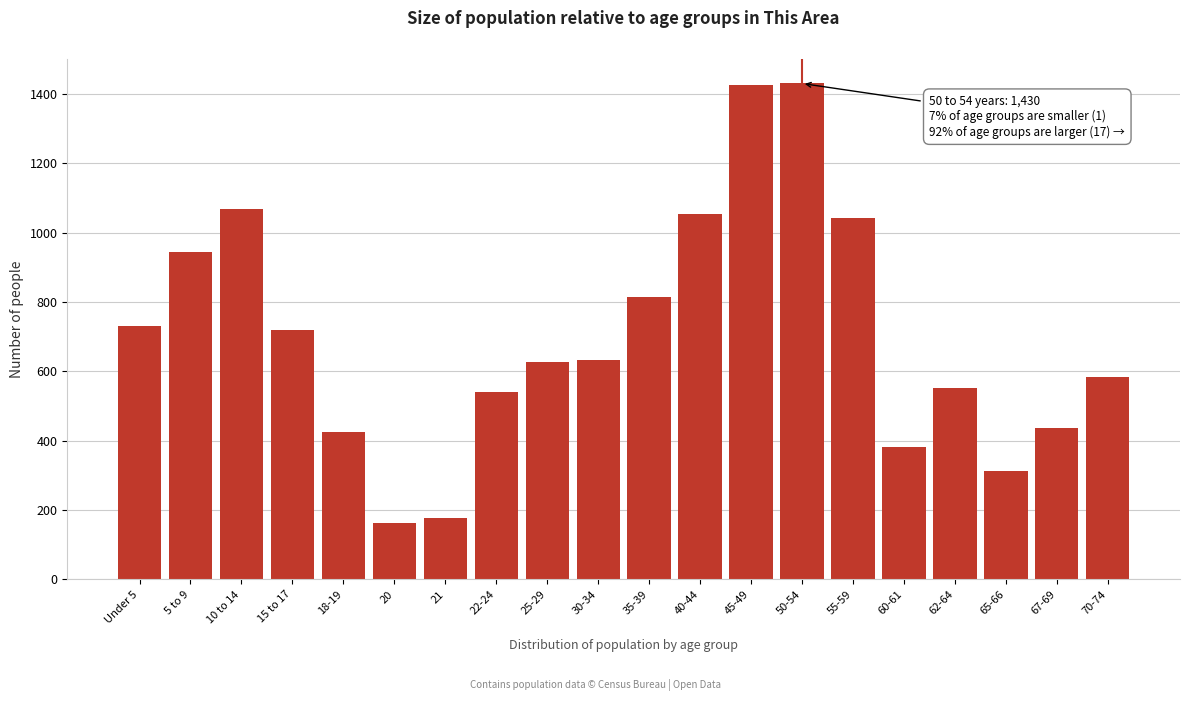

Is it true that the value at 10 to 14 is 616?

False